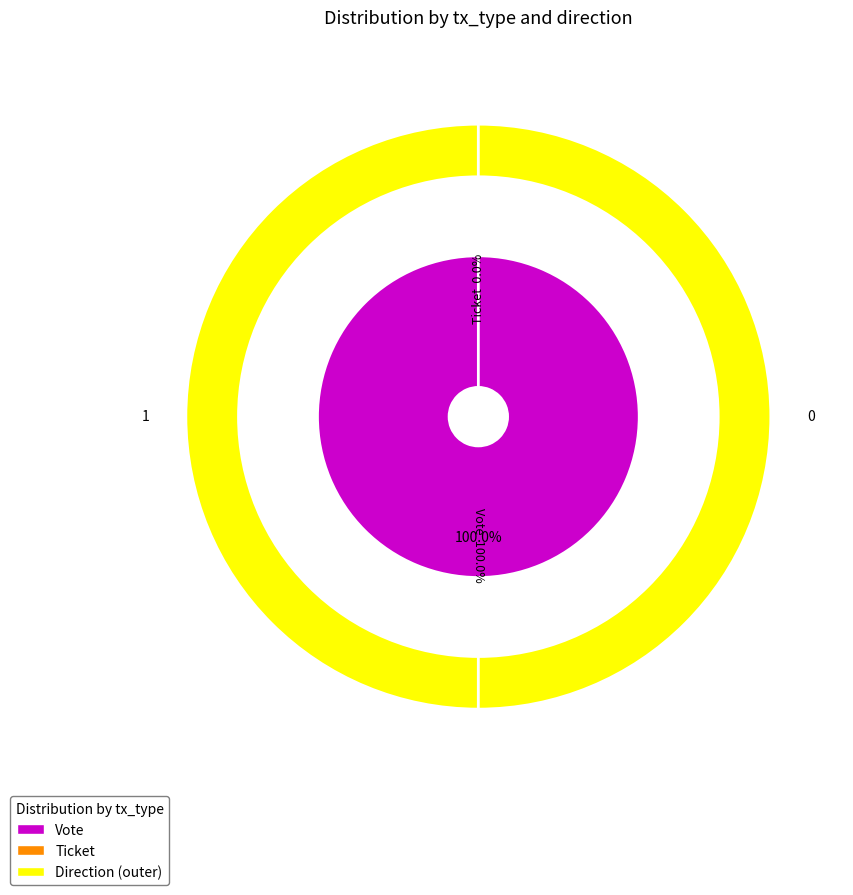

Does Vote represent more than half of the total?

Yes